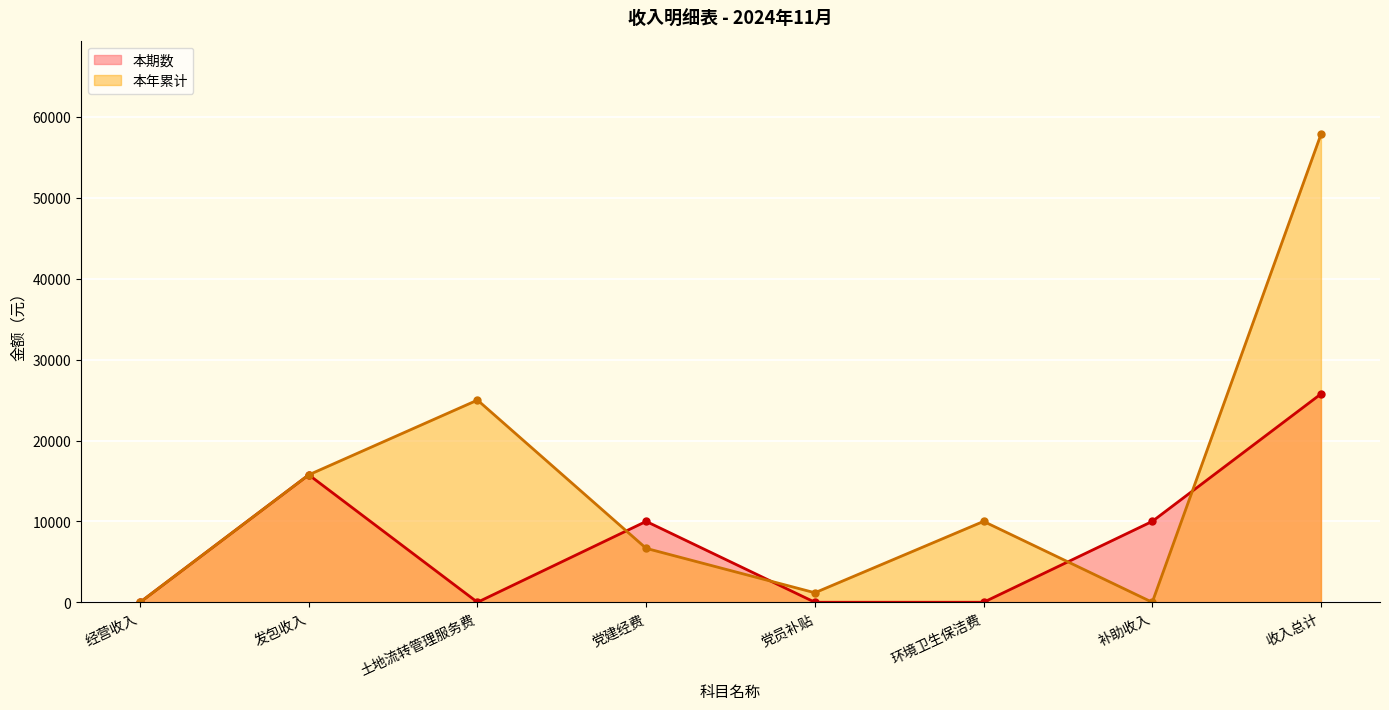

At which category does the chart reach its minimum across all series?

经营收入